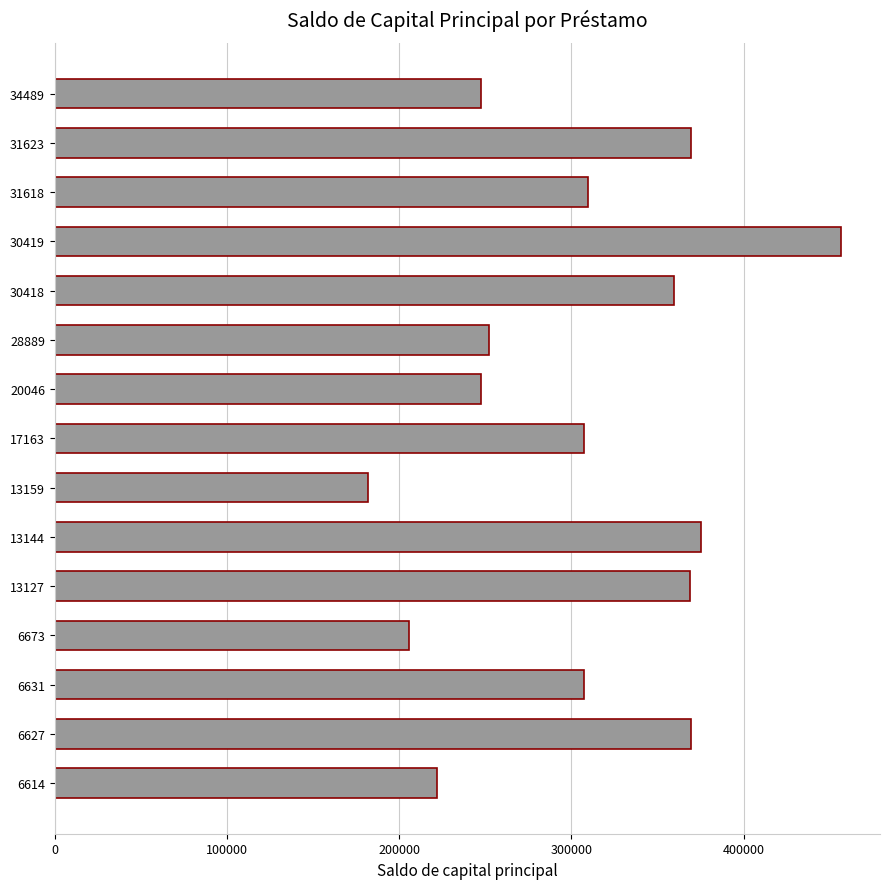

How many distinct data groups are displayed?

1